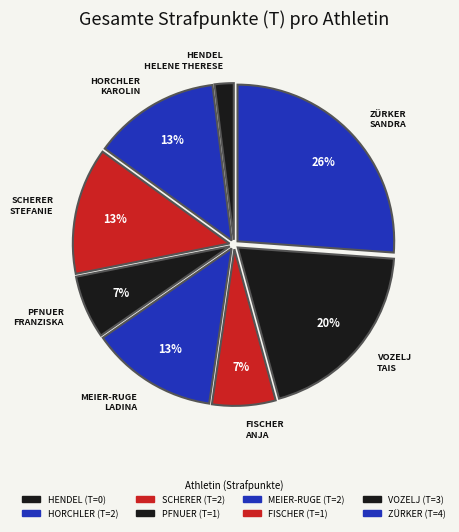

To the nearest percent, what portion does HENDEL represent?

2%